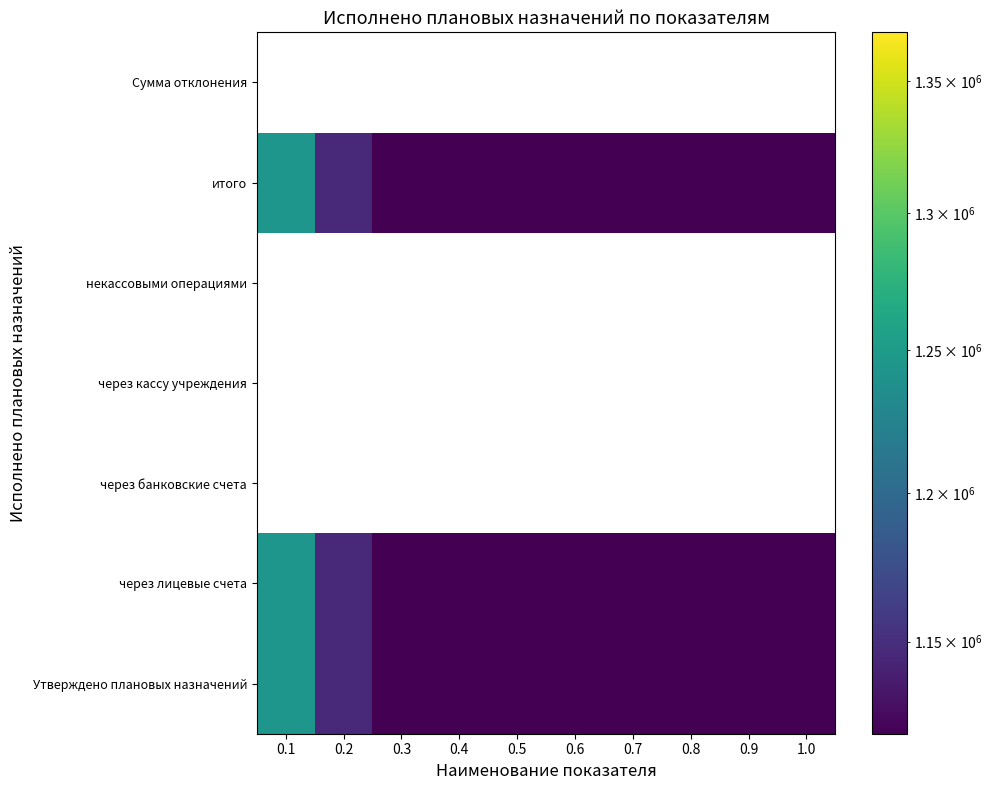

List the labels in order of через банковские счета value, smallest first.

0.1, 0.2, 0.3, 0.4, 0.5, 0.6, 0.7, 0.8, 0.9, 1.0